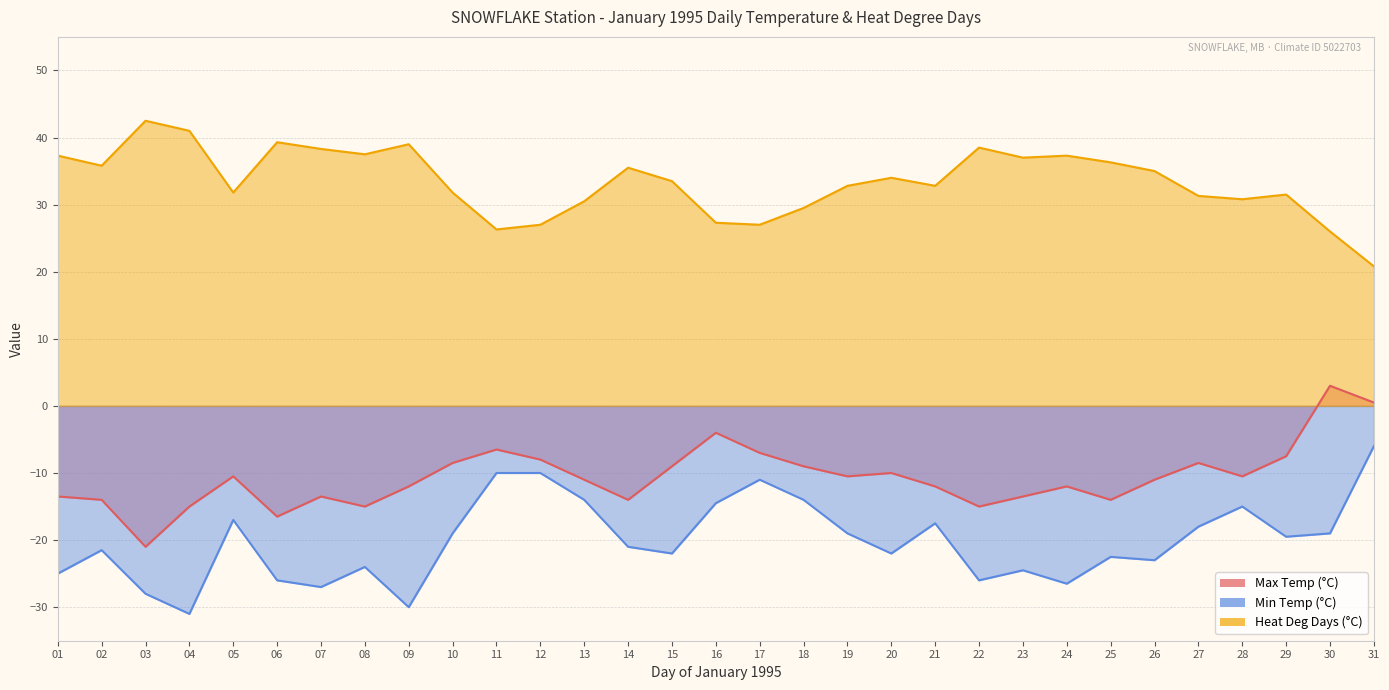

True or false: Min Temp (°C) has a value of -24.5 at 23.

True